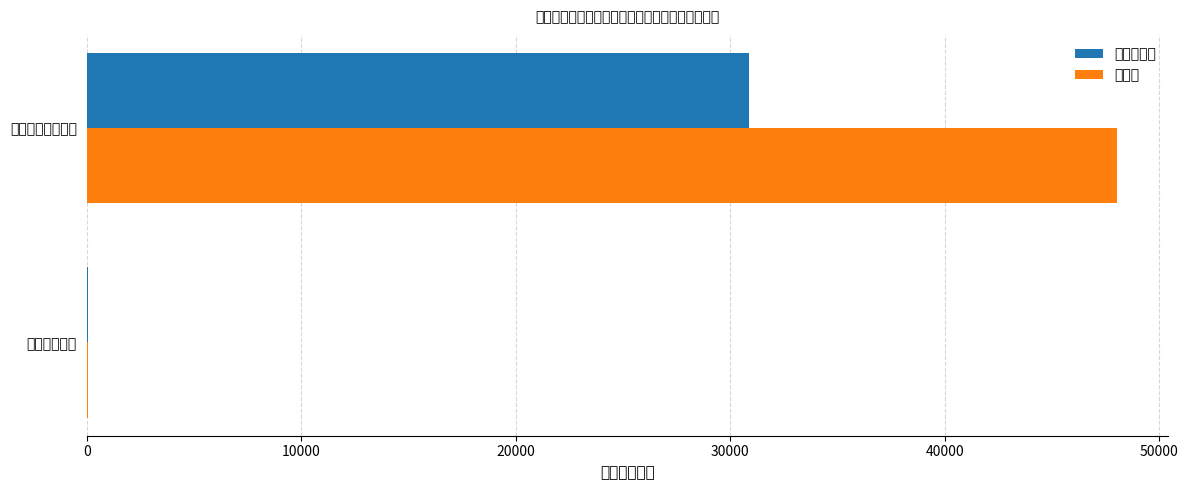

What is the sum of all 年初预算数 values?

30928.1